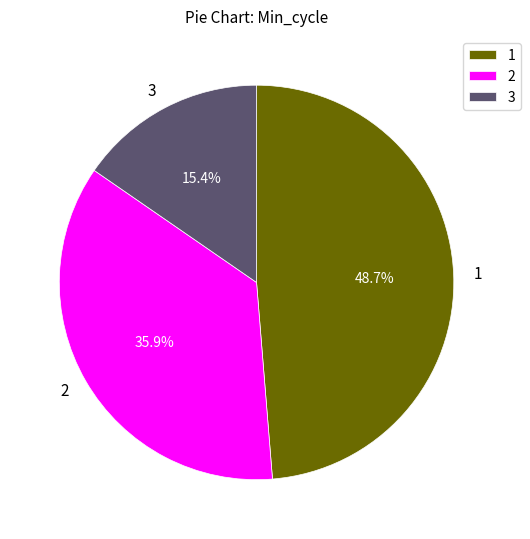

Is 3 the majority of the pie?

No